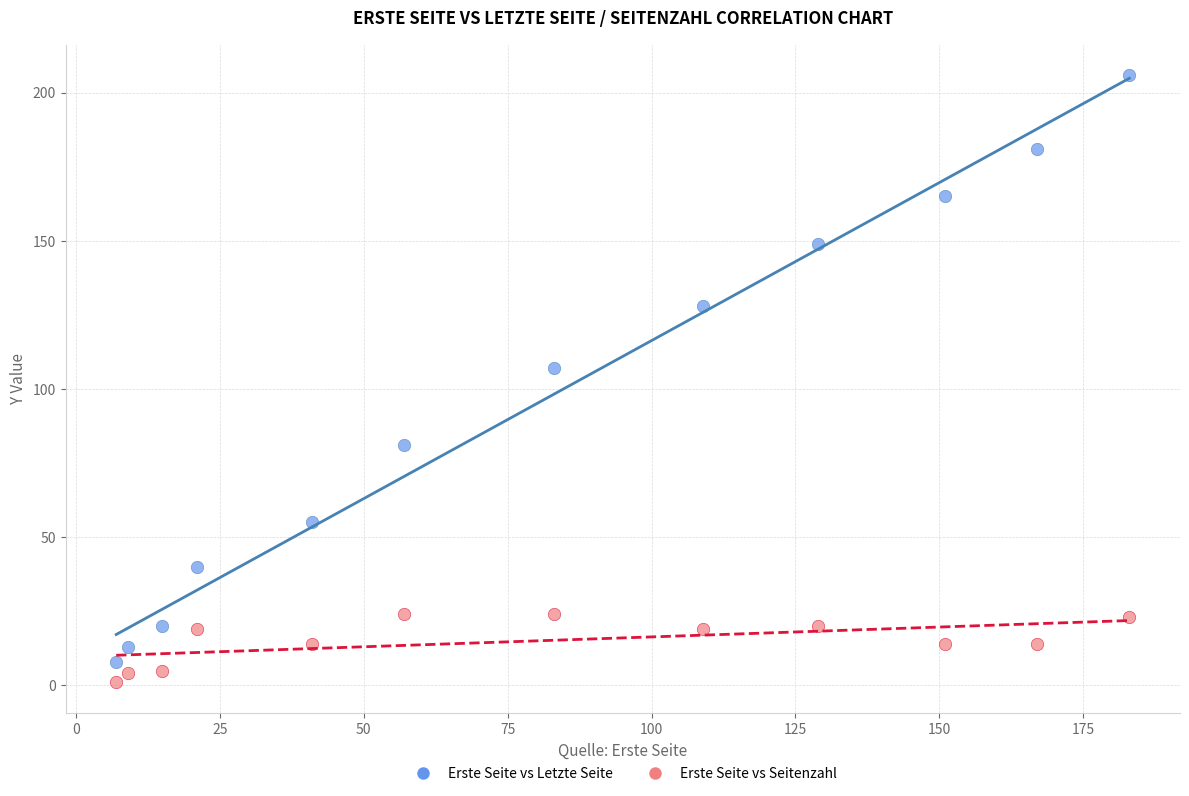

Which series contains the lowest Y value?

Erste Seite vs Seitenzahl